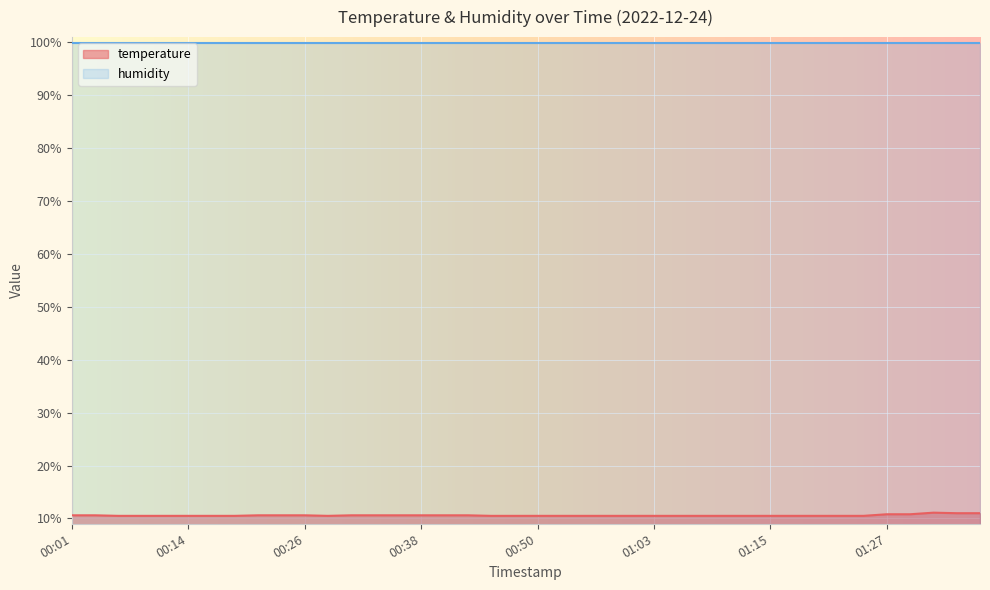

What is the label of the 12th point from the left?

00:28